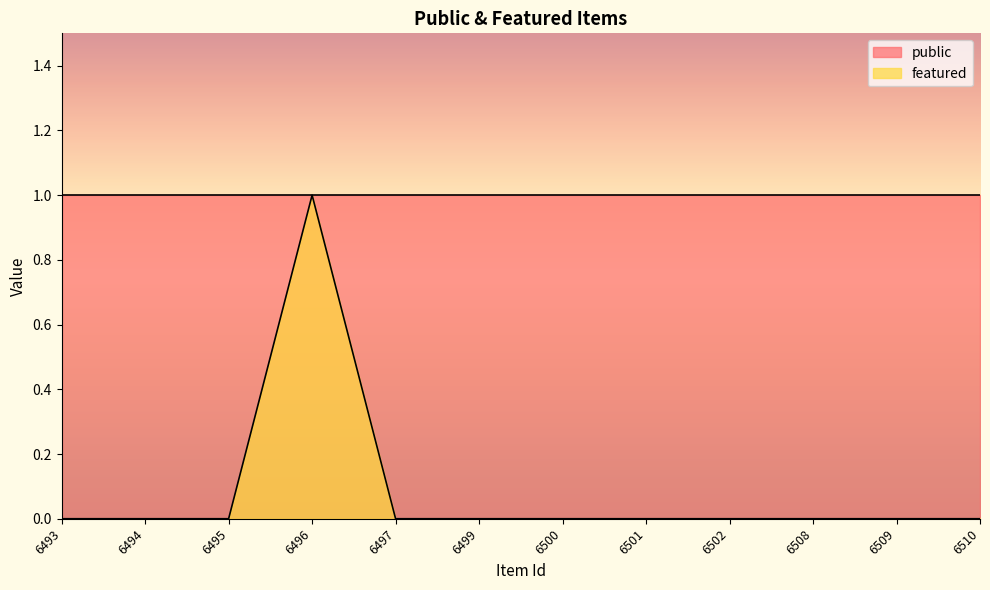

What is the difference between the maximum and minimum values?

1